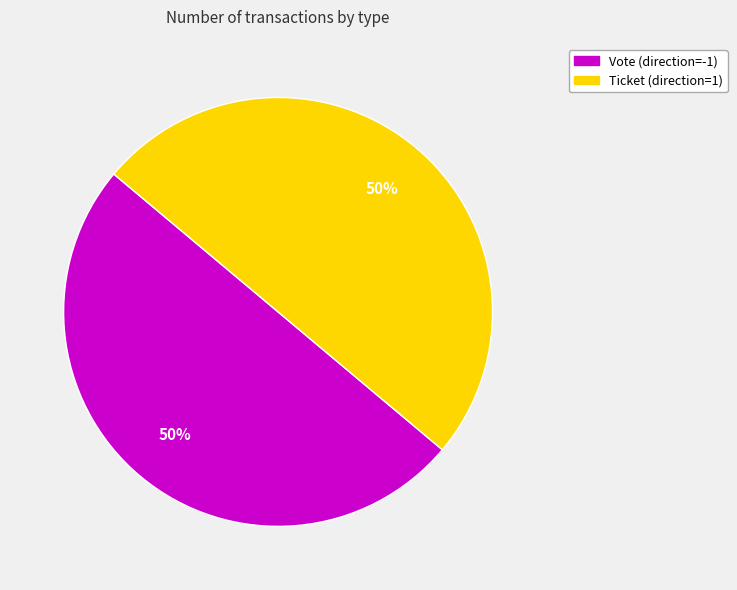

The Ticket (direction=1) slice represents 50% of the pie. True or false?

True